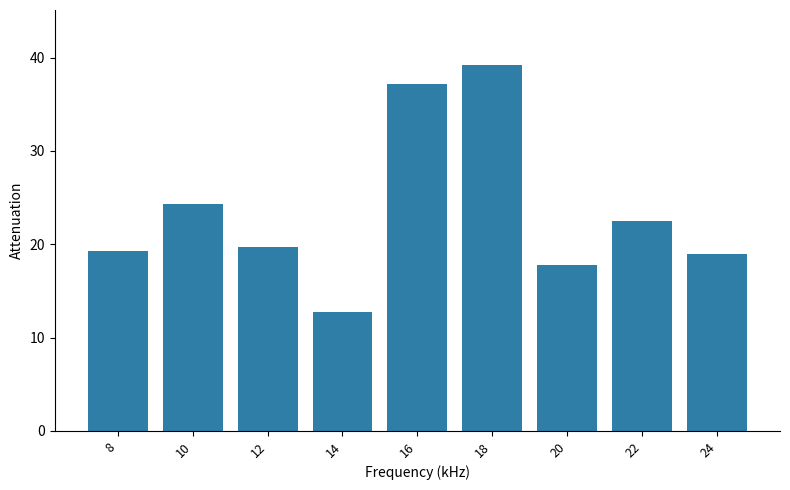

What is the ratio of the value at 16 to the value at 12?

1.9